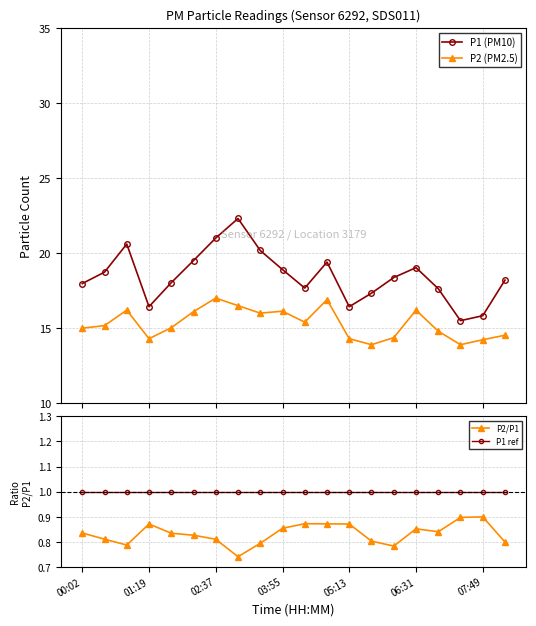

In P2 (PM2.5), how many points are higher than both neighbors (excluding endpoints)?

5